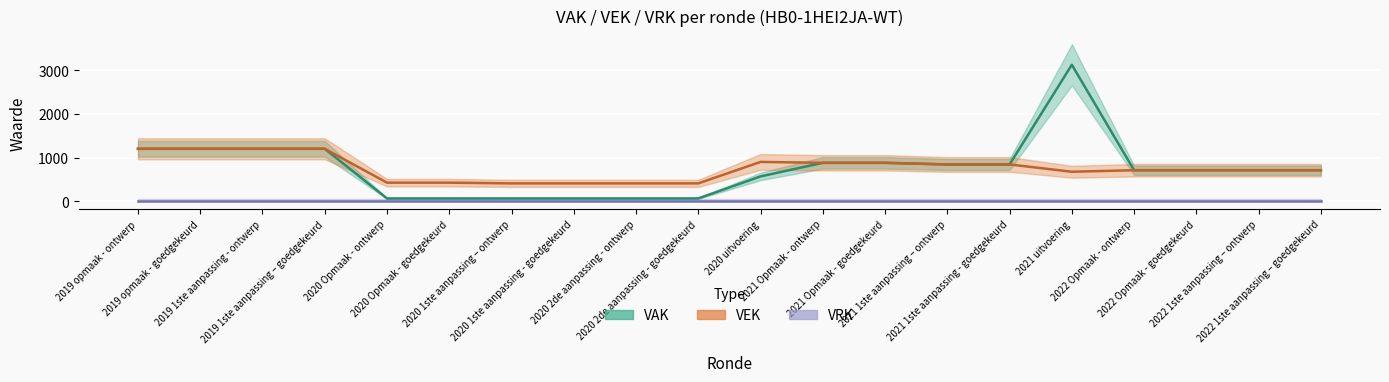

True or false: VEK and VAK intersect in this chart.

False